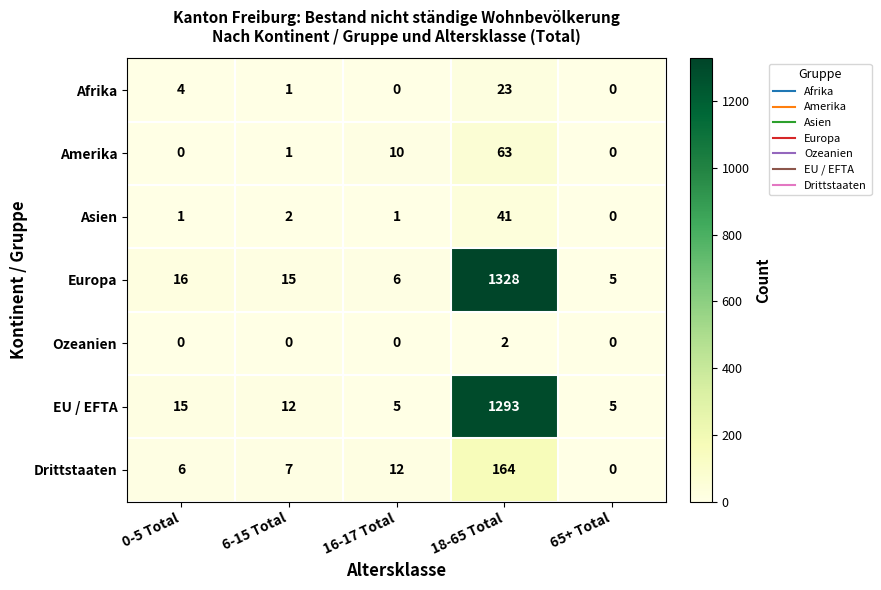

What is the average value of the Drittstaaten series?

38